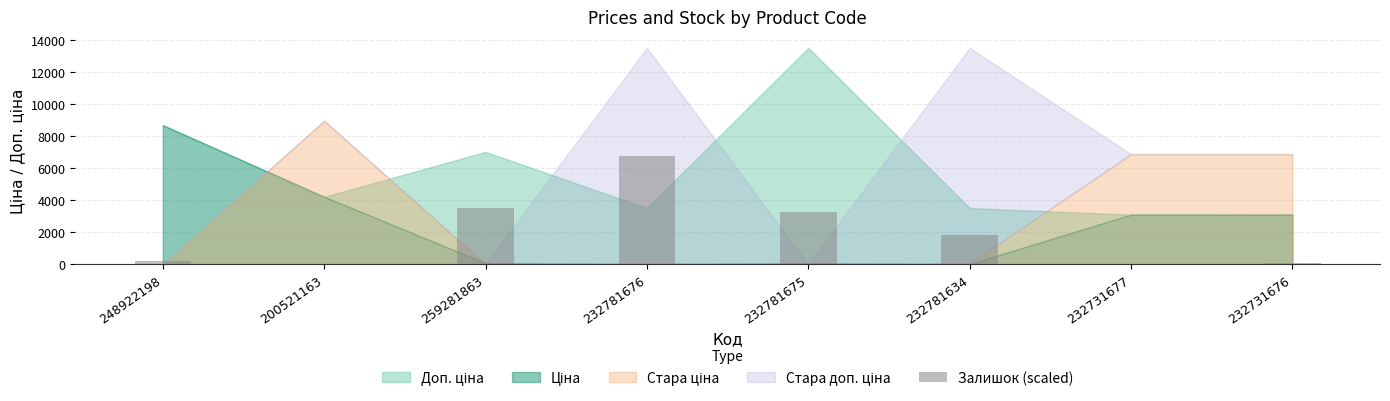

What is the sum of all values?

15679.1